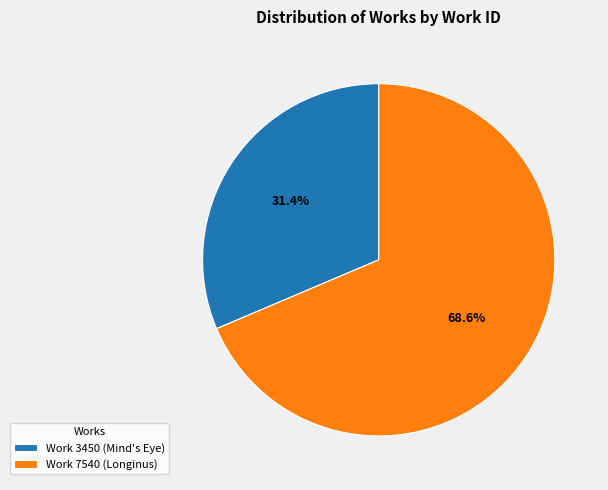

Which category has the biggest portion of the pie?

Work 7540 (Longinus)